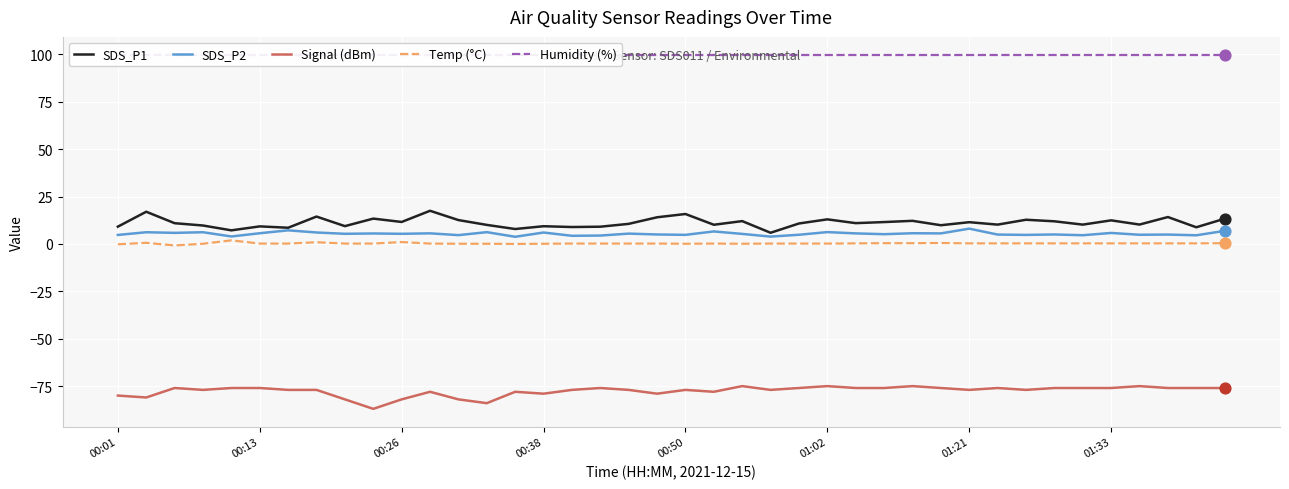

True or false: Temp (°C) and SDS_P1 cross at least once.

False